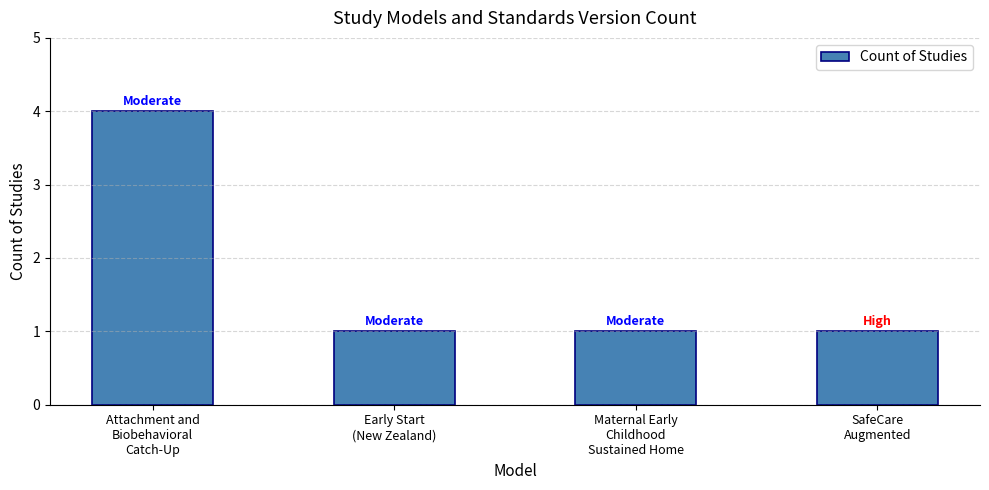

What is the sum of all values?

7